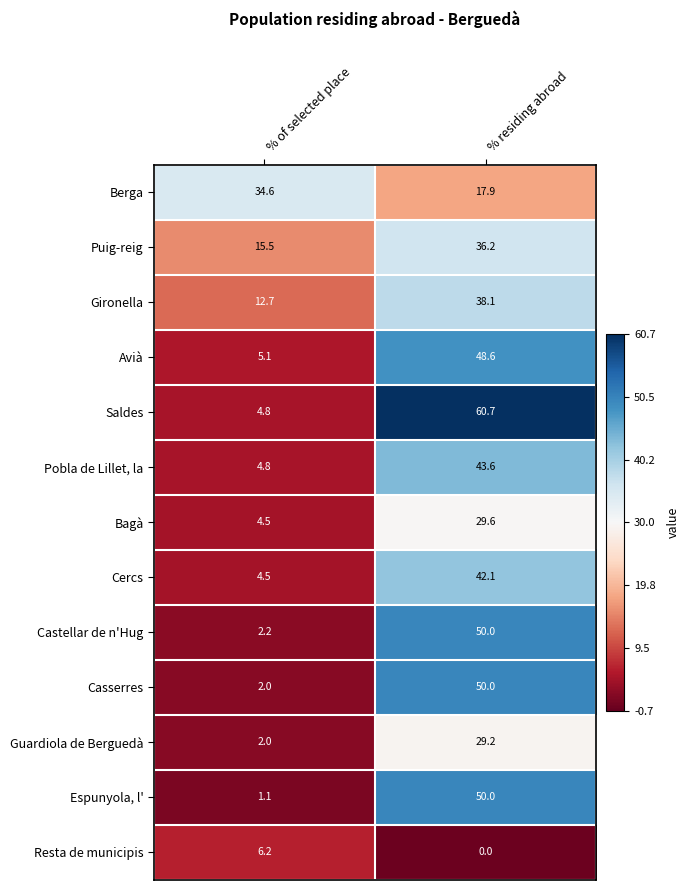

Which series changed the most between % of selected place and % residing abroad?

Saldes